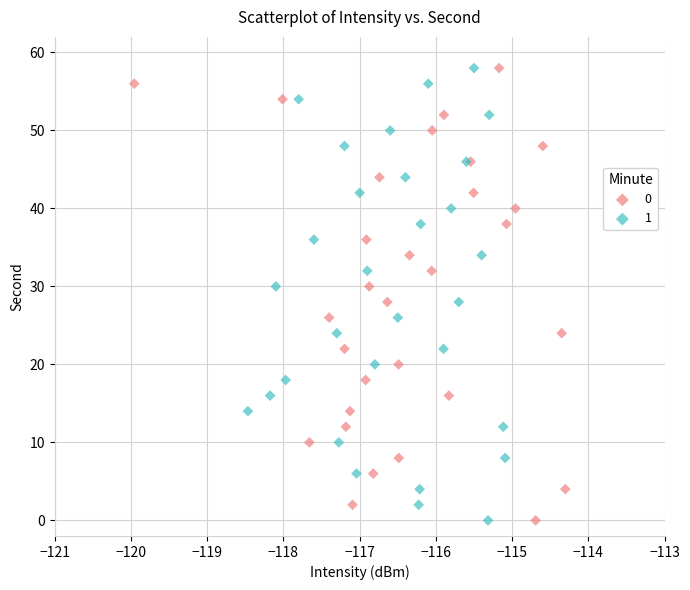

What are all the series names shown in the legend?

0, 1